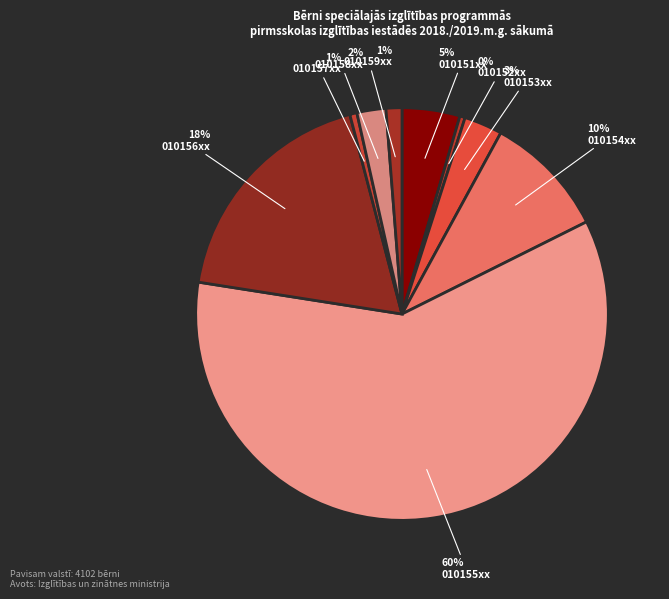

Combined, what portion of the pie is 010157xx and 010156xx?

19.0%